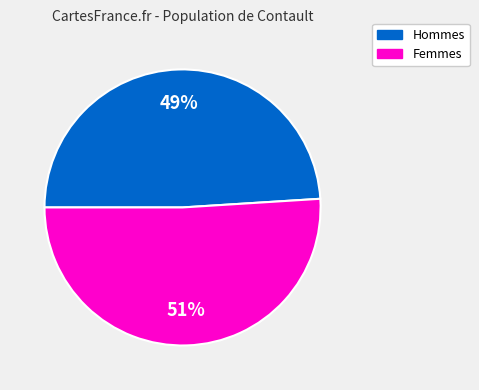

To the nearest percent, what is the difference between the largest and smallest slice percentages?

2%